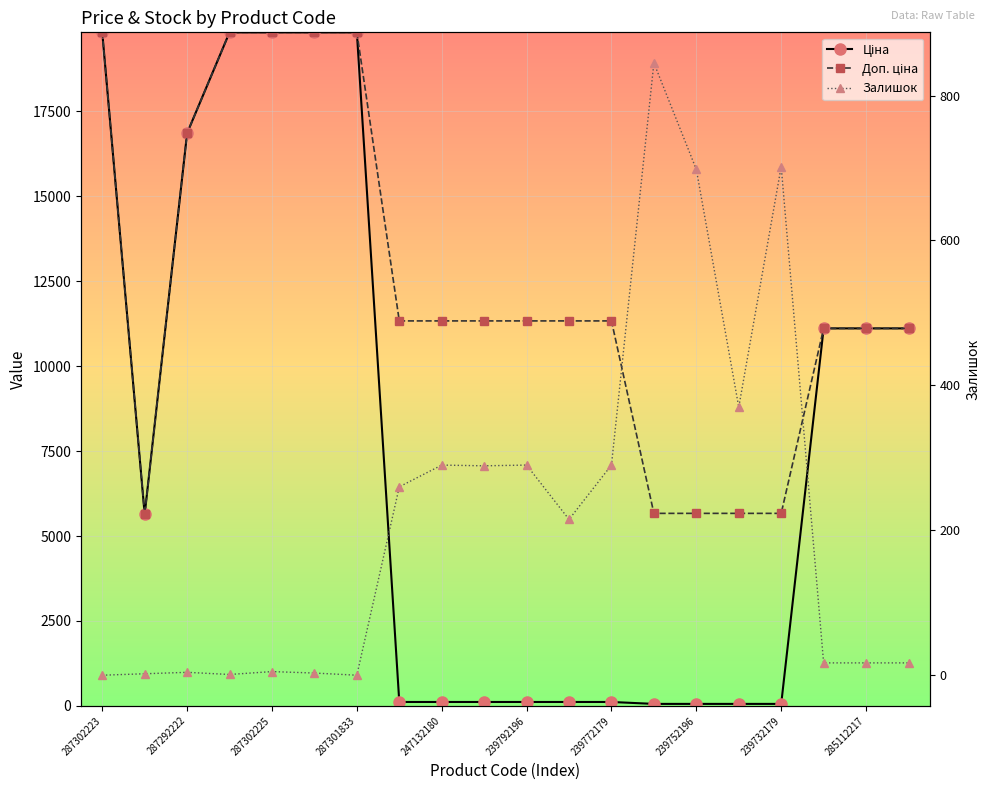

Which category has the lowest value in the Ціна series?

13